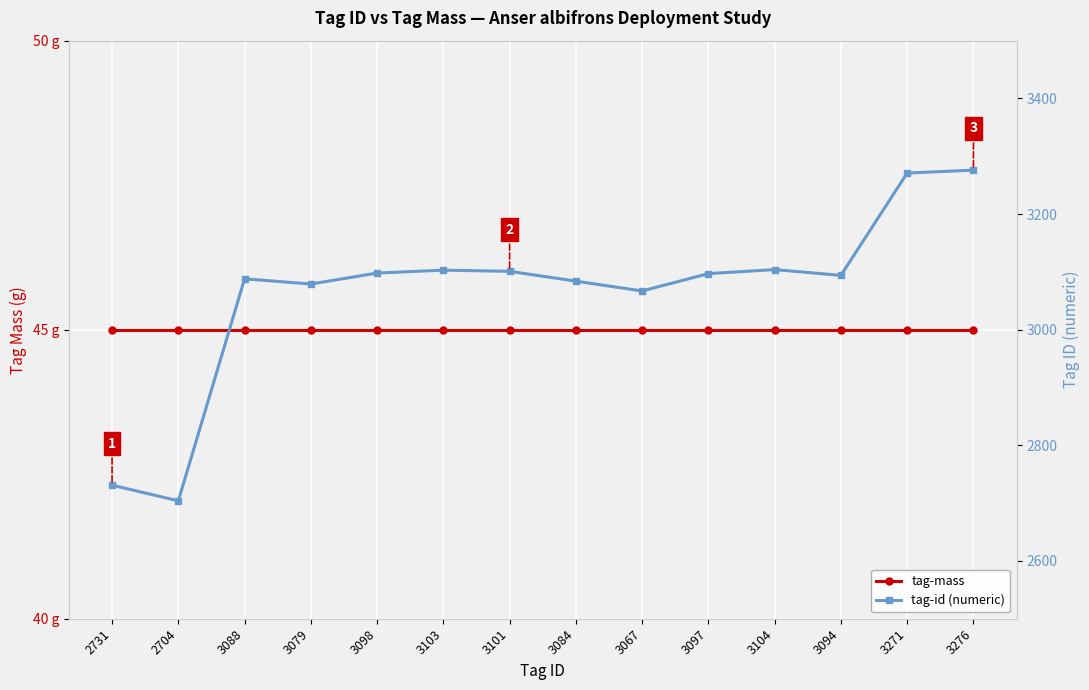

List the series in order of their peak value, lowest first.

tag-mass, tag-id (numeric)